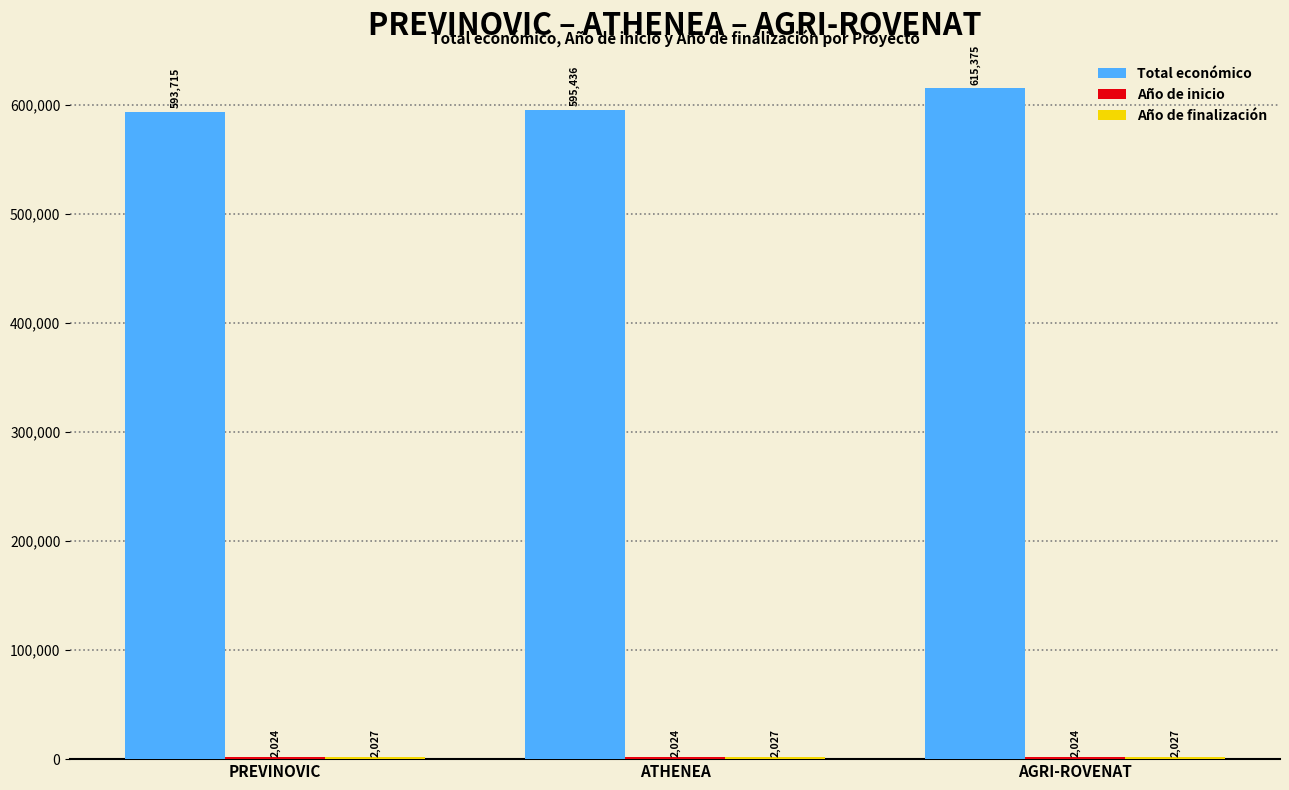

The Total económico series shows 1014462 at PREVINOVIC. True or false?

False